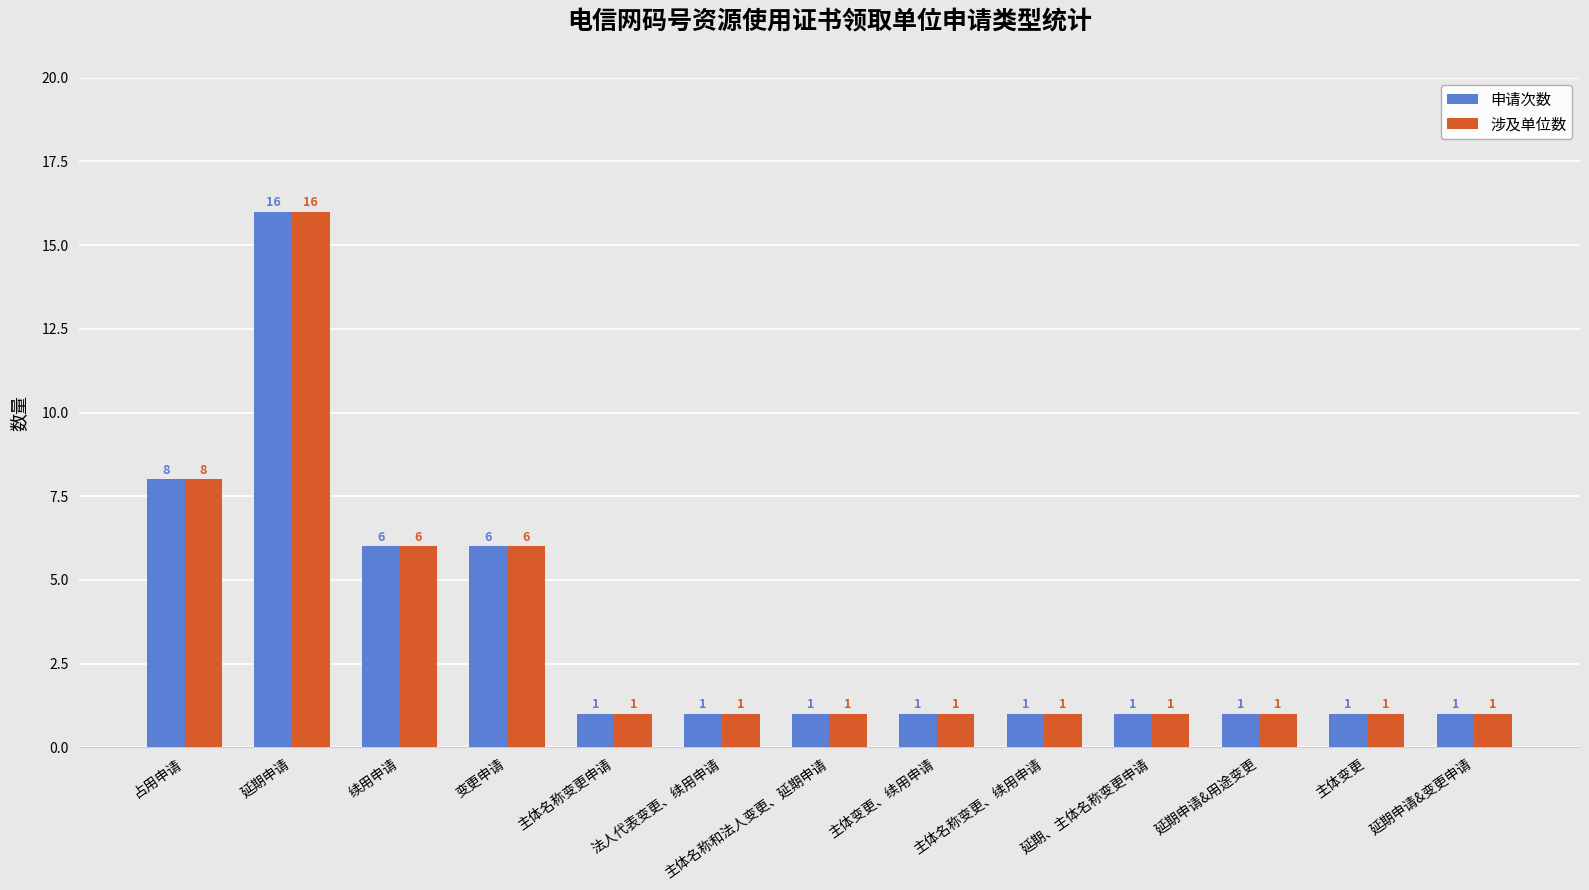

Which category has the highest value in the 涉及单位数 series?

延期申请